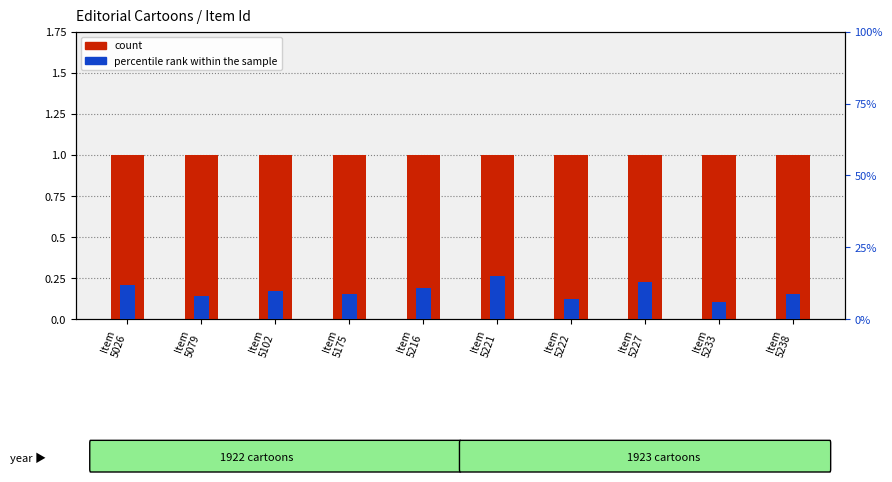

Does the chart contain stacked bars?

No